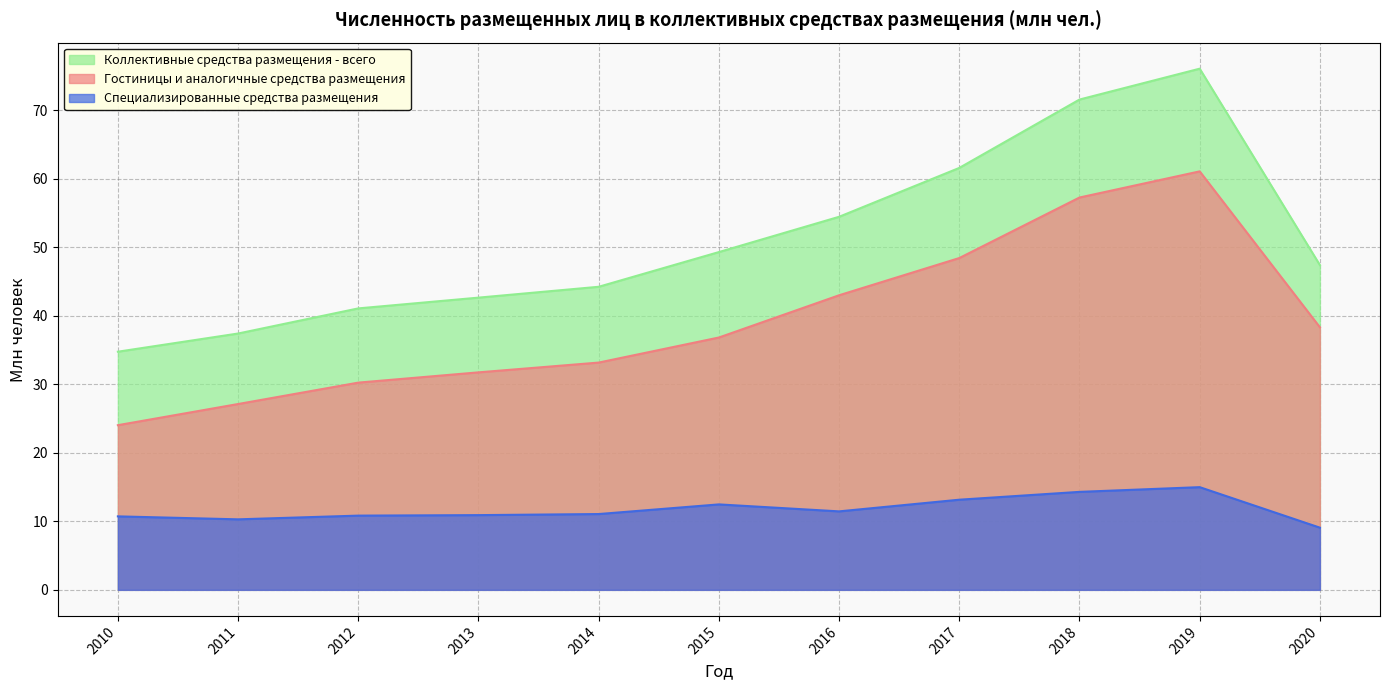

True or false: Коллективные средства размещения - всего has more than 2 points higher than both neighbors.

False